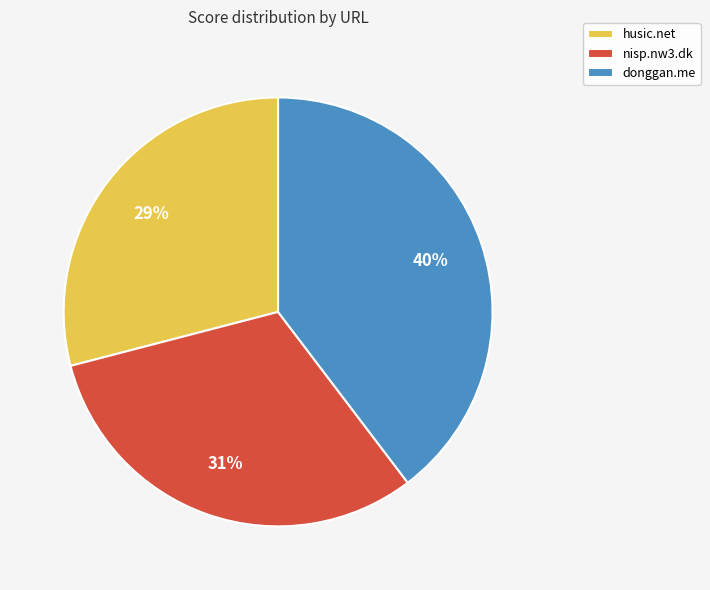

Between donggan.me and husic.net, which is larger?

donggan.me